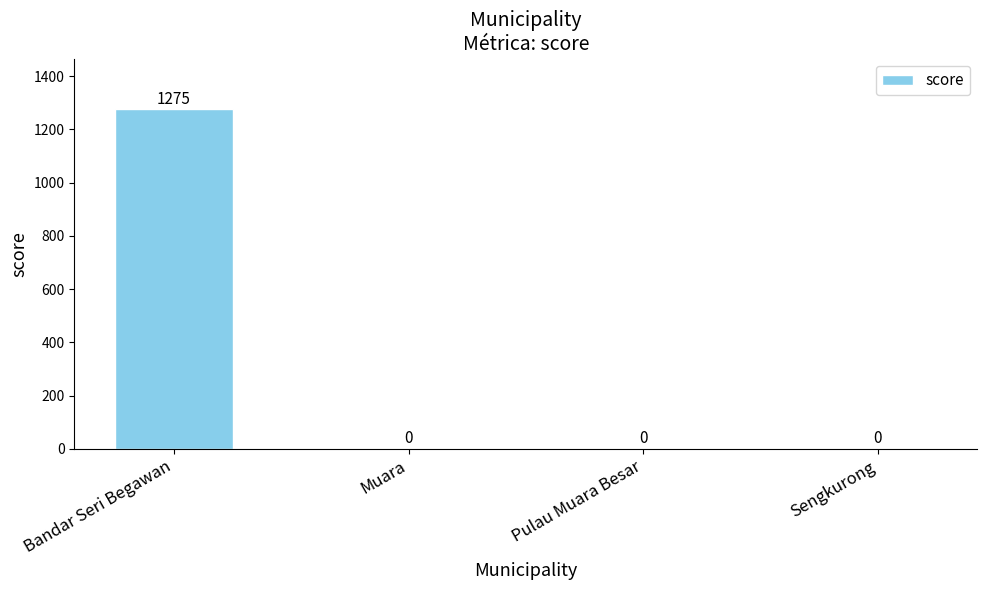

The chart shows a value of -558 at Muara. True or false?

False